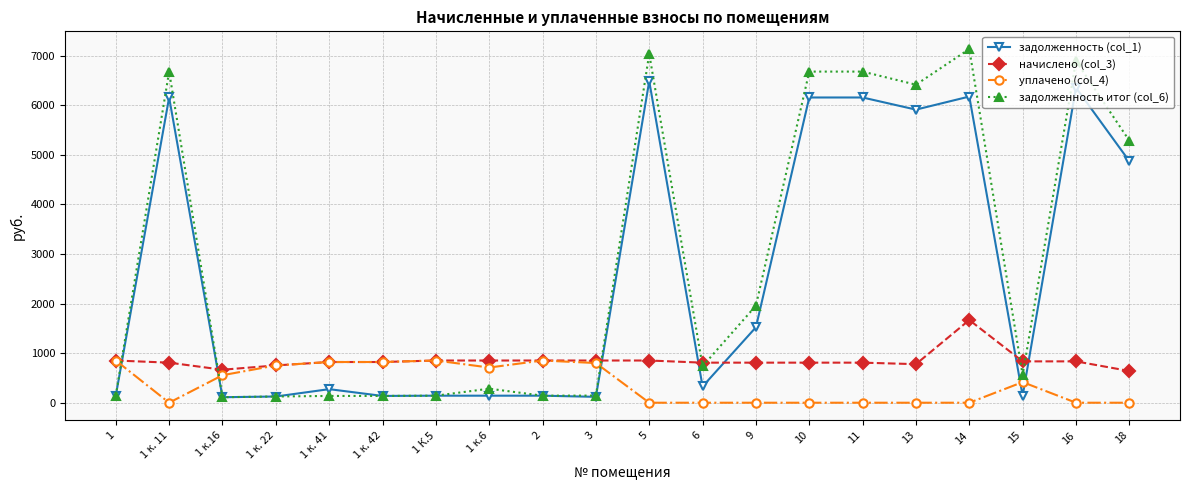

What is the label of the 15th point from the right?

1 к. 42